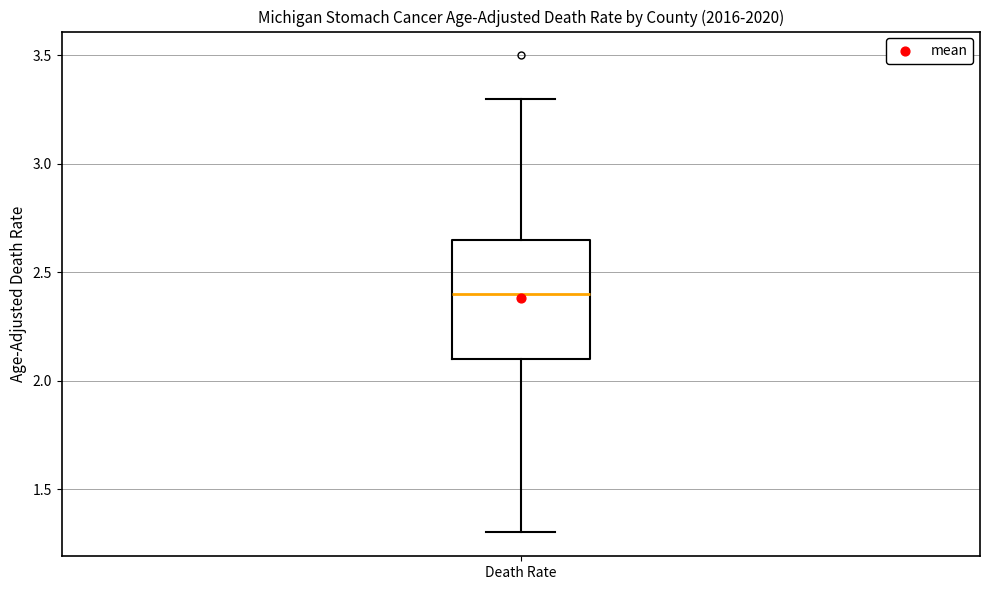

Transcribe this box plot: give where the median line is, the range the box spans, and where the two whiskers end, as read against the y-axis. The values are not printed on the chart, so give them approximately, as read against the axis.

median 2.40, box 2.10 to 2.65, whiskers 1.30 to 3.30